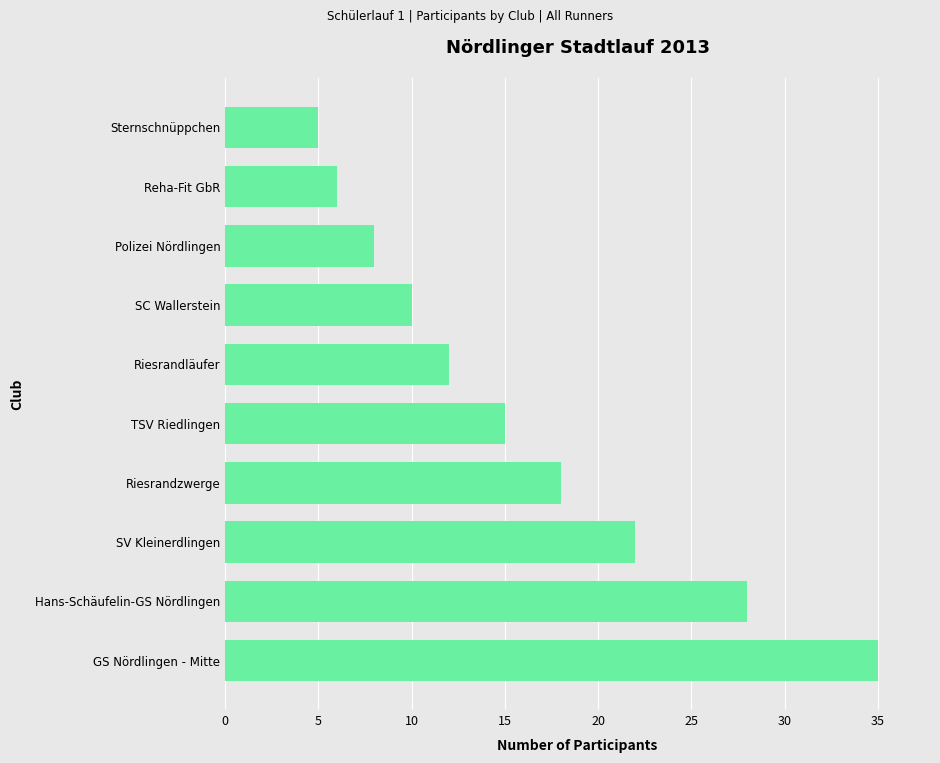

What is the ratio of the value at Riesrandzwerge to the value at Polizei Nördlingen?

2.2